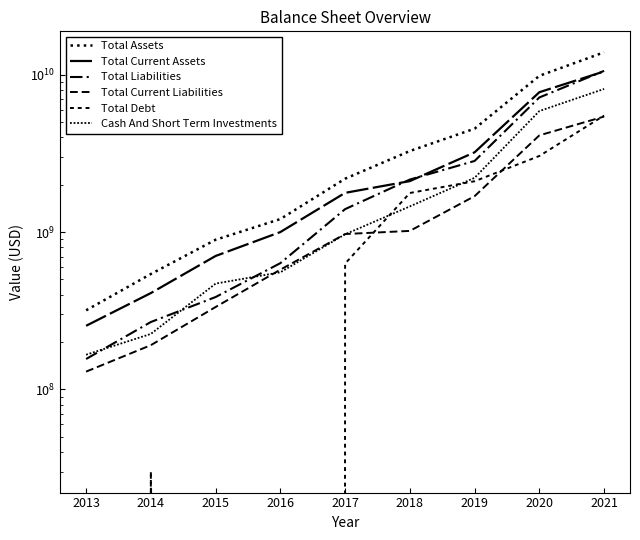

What are all the series names shown in the legend?

Total Assets, Total Current Assets, Total Liabilities, Total Current Liabilities, Total Debt, Cash And Short Term Investments